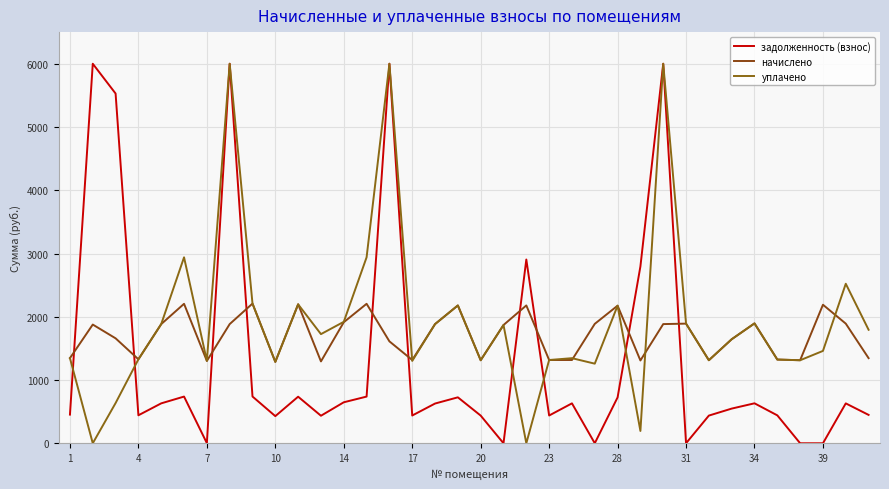

Does the chart display data point markers on the line(s)?

No